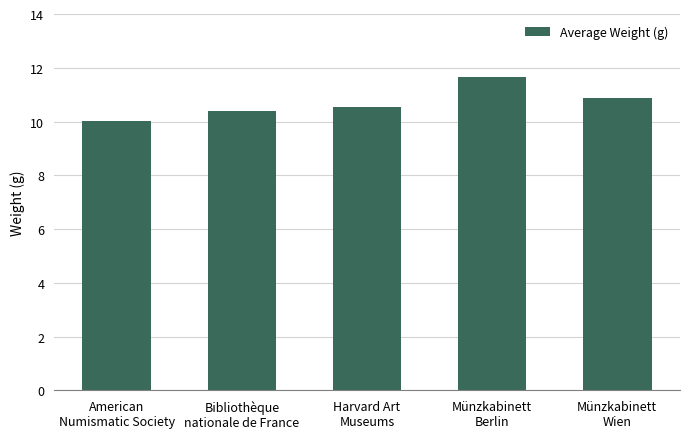

What is the label of the 4th bar from the right?

Bibliothèque
nationale de France